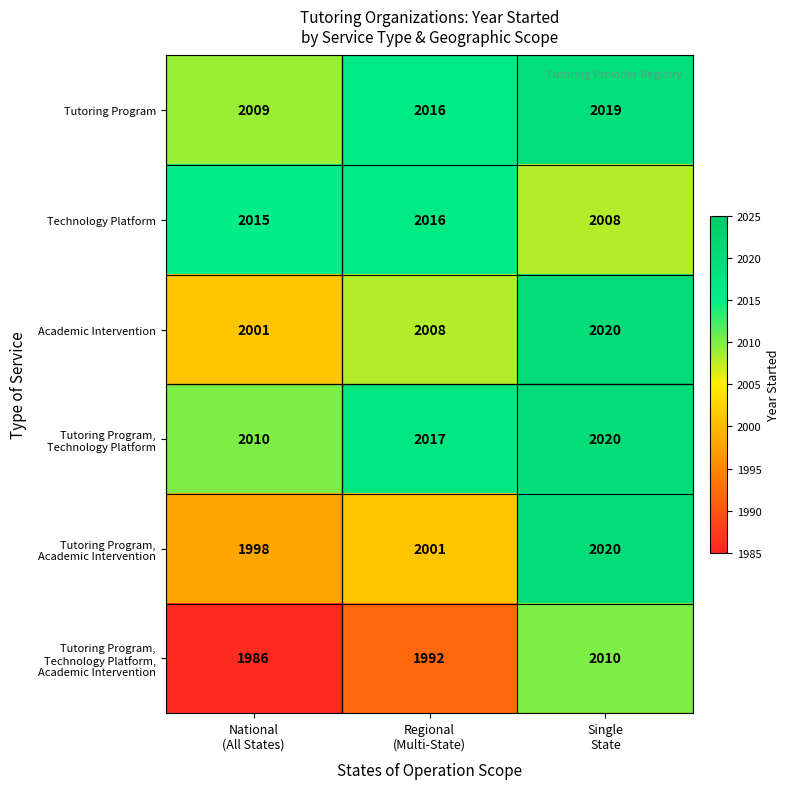

What is the sum of all Technology Platform values?

6039